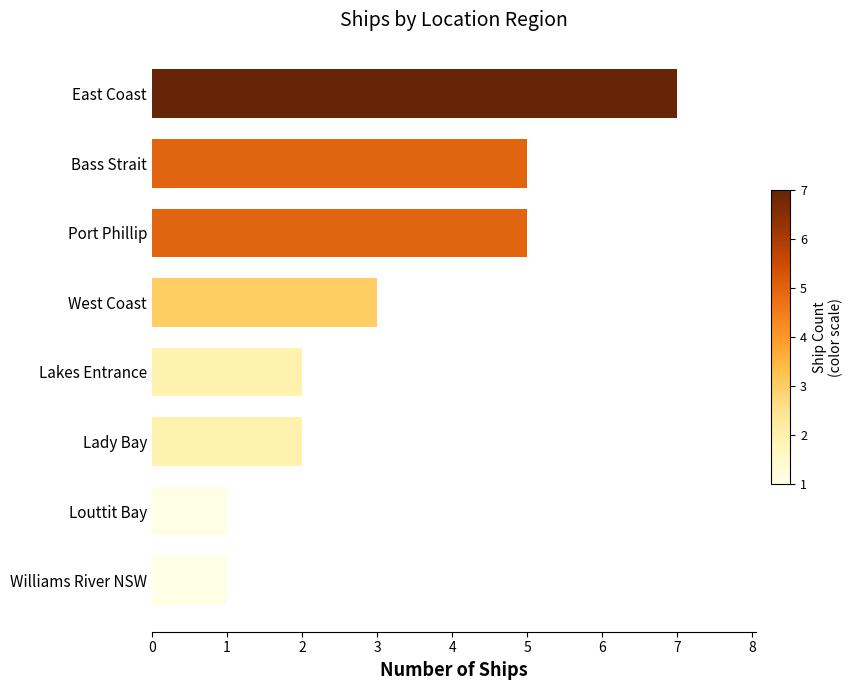

Which has a higher value, East Coast or Williams River NSW?

East Coast